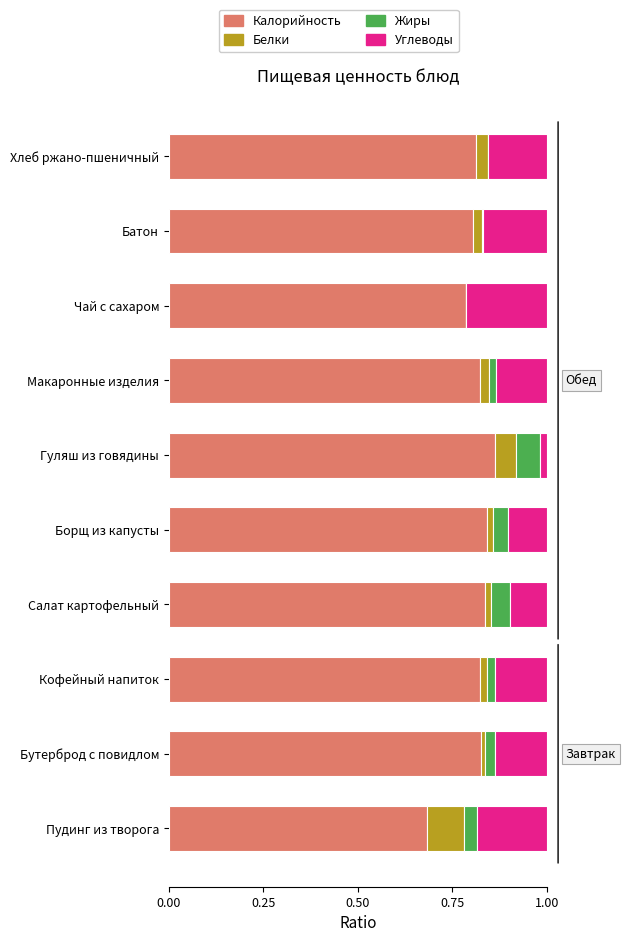

The Калорийность series shows 1.3 at Чай с сахаром. True or false?

False